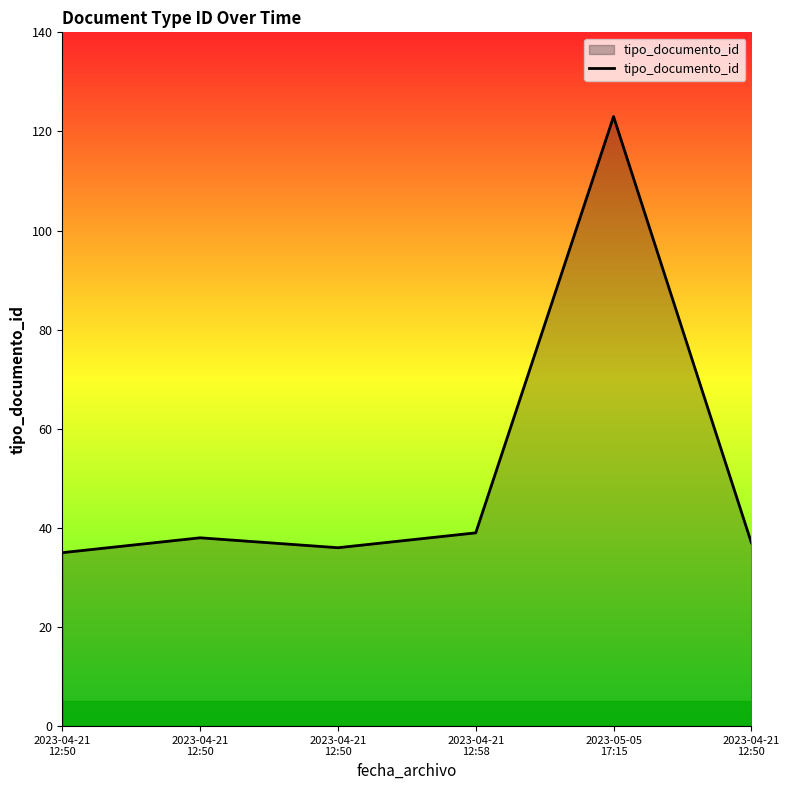

Which category has the lowest value across all series?

2023-04-21
12:50